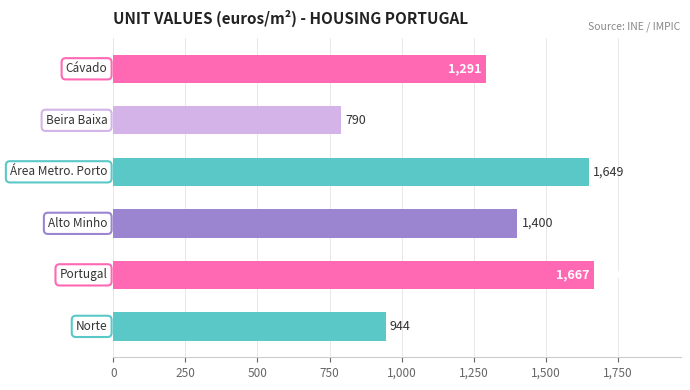

What is the maximum value shown in the chart?

1667